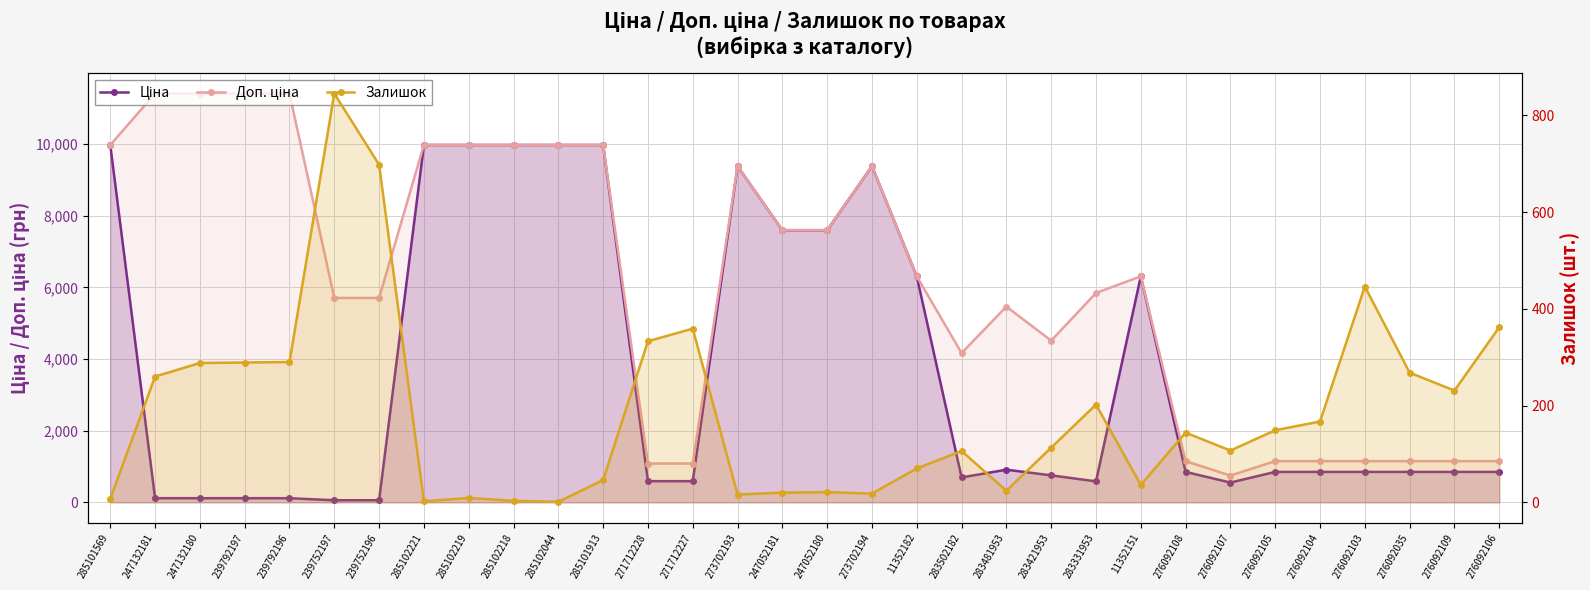

Where does the Доп. ціна series first go above 6308?

285101569